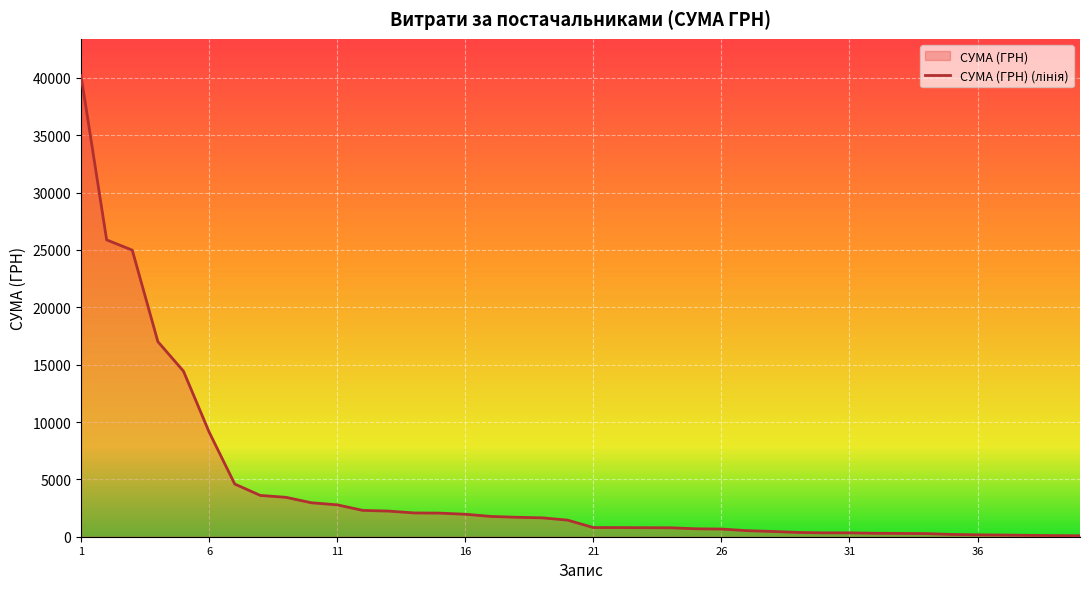

What is the maximum value shown in the chart?

40191.5